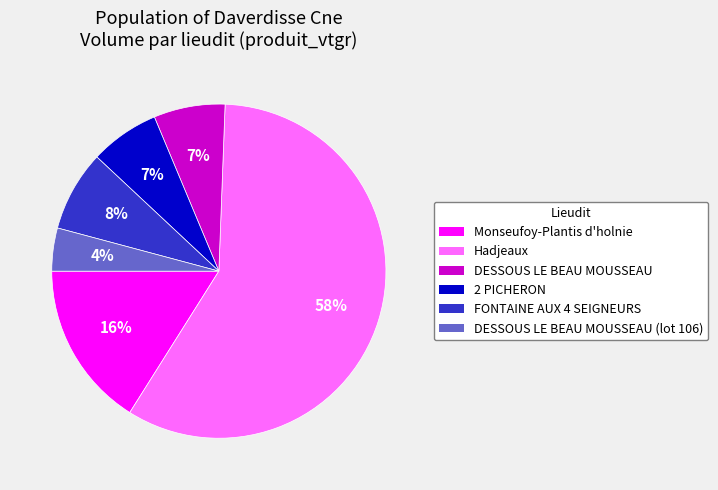

Is there a majority slice in this chart?

Yes